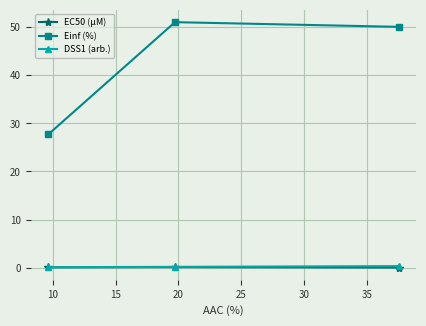

What is the greatest value displayed?

51.1